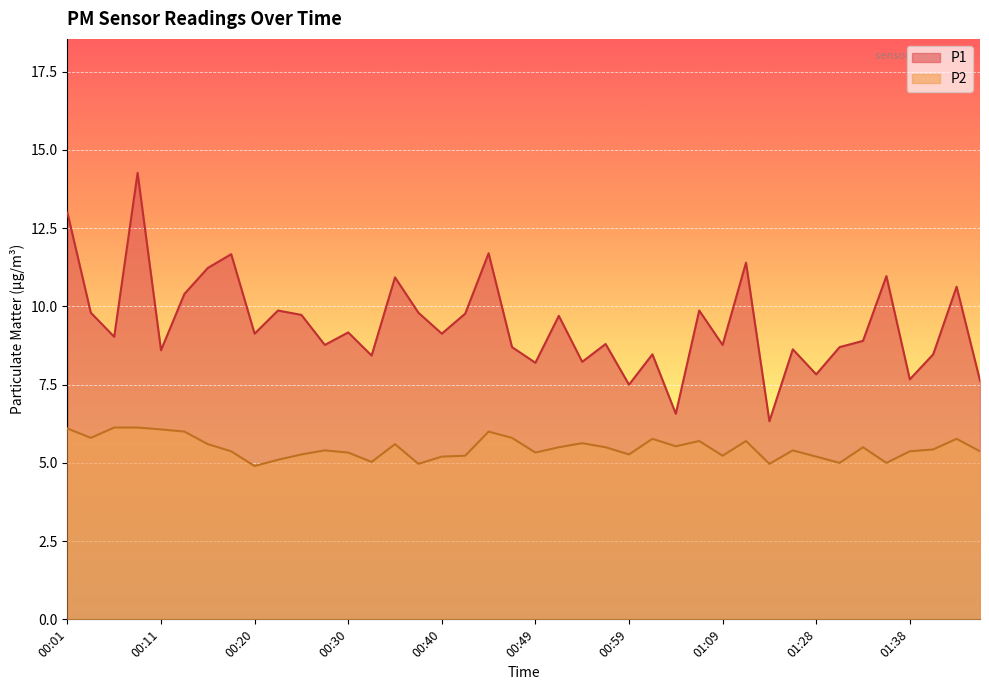

At which category is the sum across all series the highest?

00:08